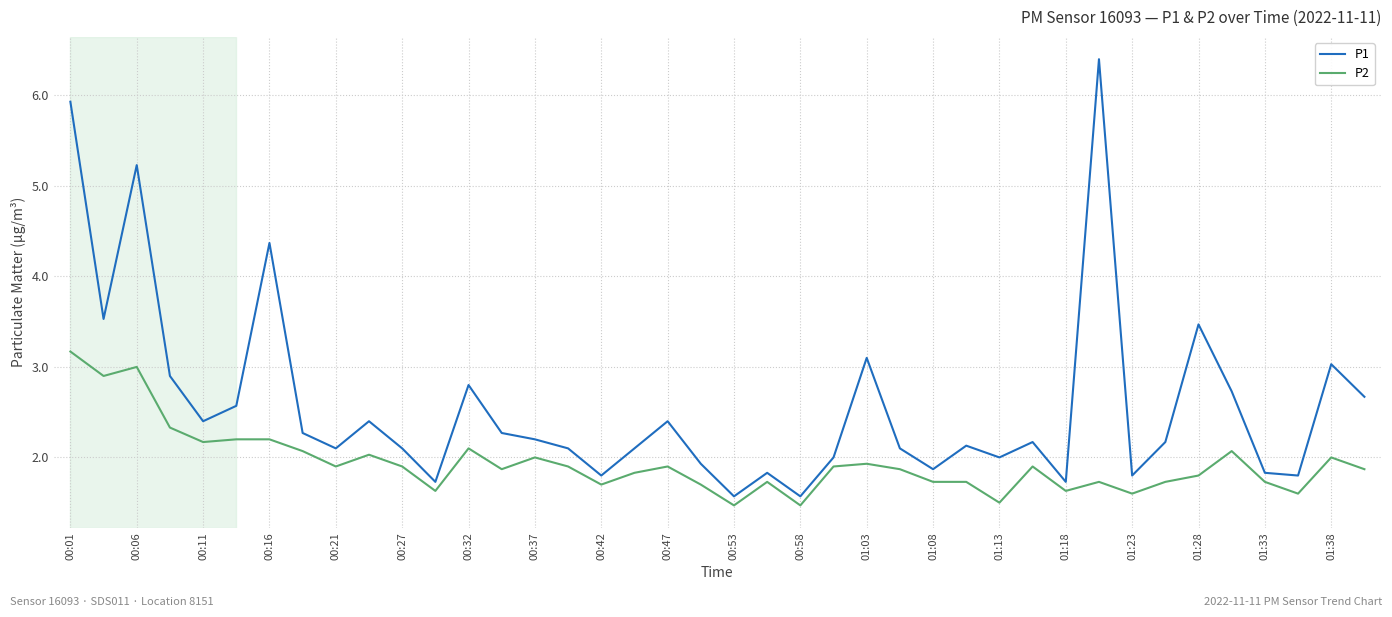

Rank the series by their average value, from lowest to highest.

P2, P1